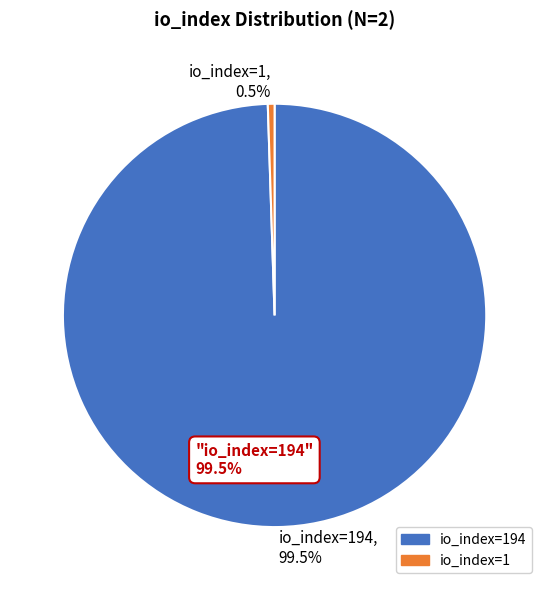

True or false: io_index=1 accounts for 11% of the total.

False